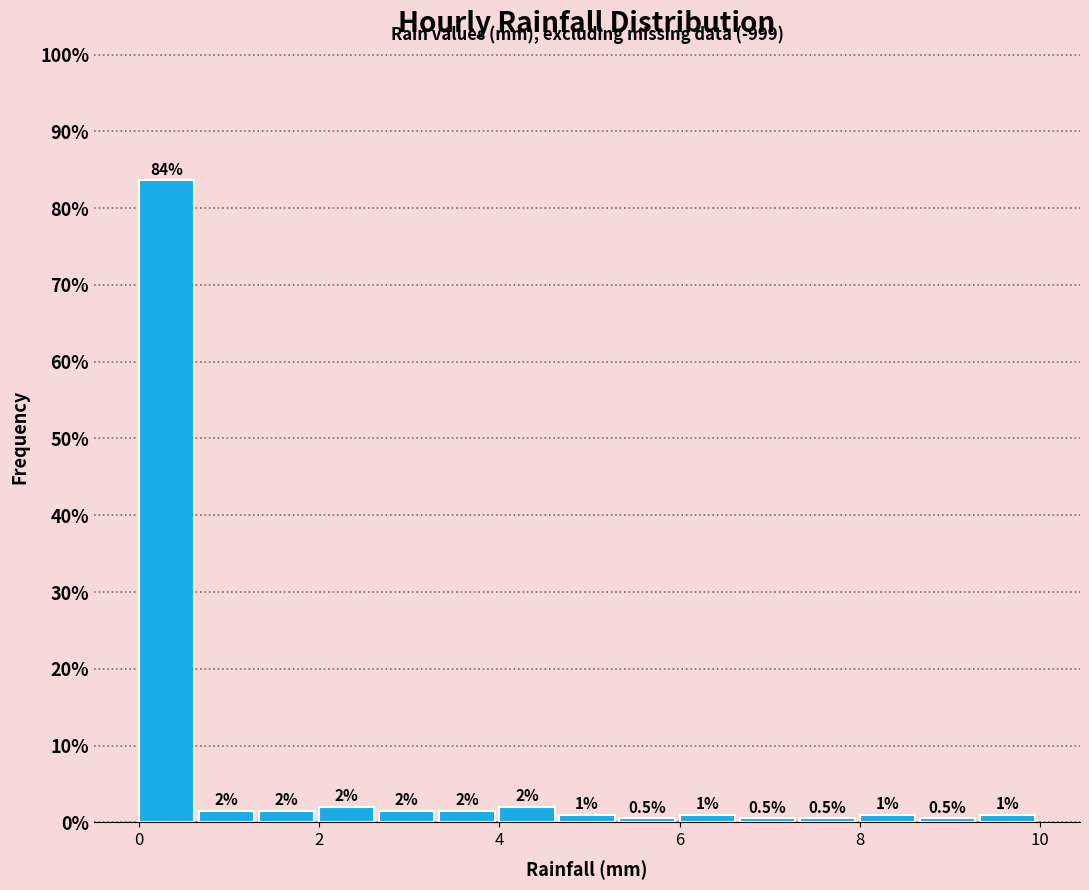

Read against the x-axis, roughly where is the centre of the tallest bar?

0.4